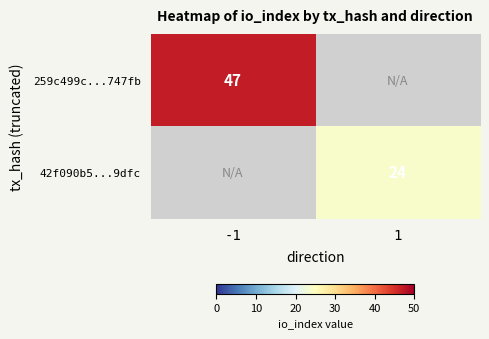

Which category has the highest value across all series?

-1